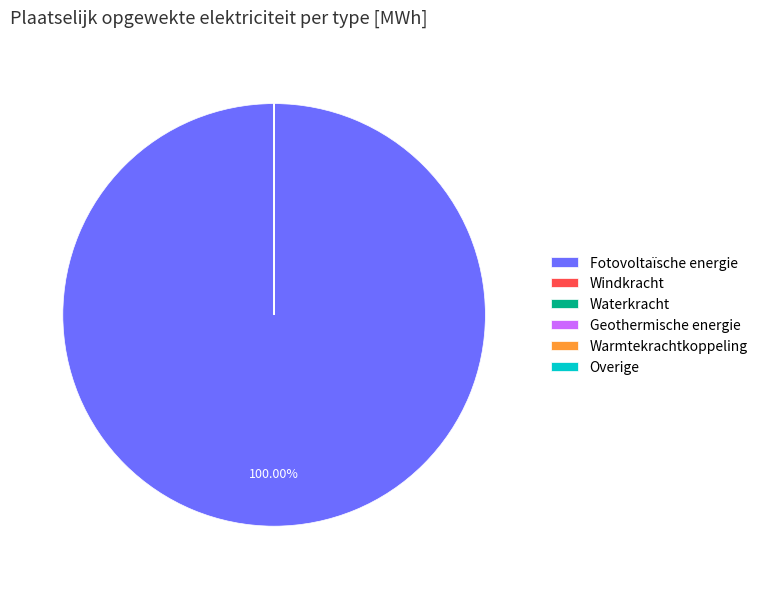

Which category has the biggest portion of the pie?

Fotovoltaïsche energie